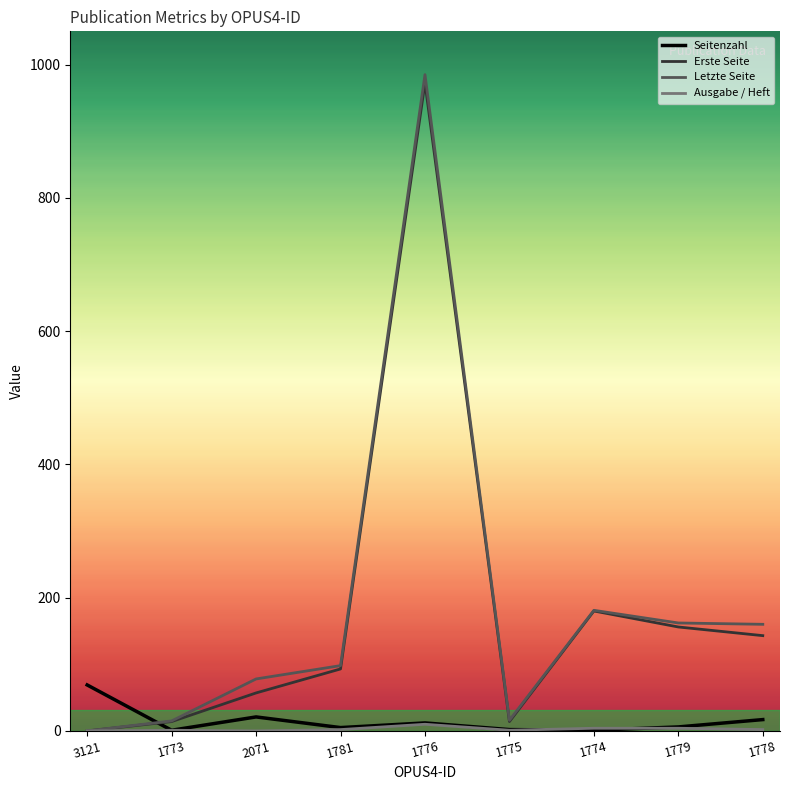

In Seitenzahl, how many points are higher than both neighbors (excluding endpoints)?

2